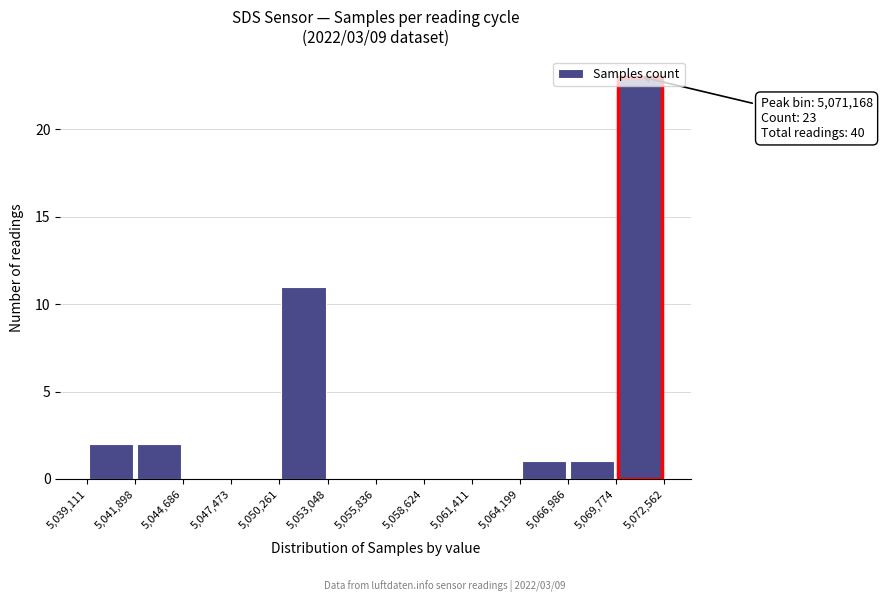

Which range on the x-axis has the tallest bar?

5,069,774 to 5,072,562